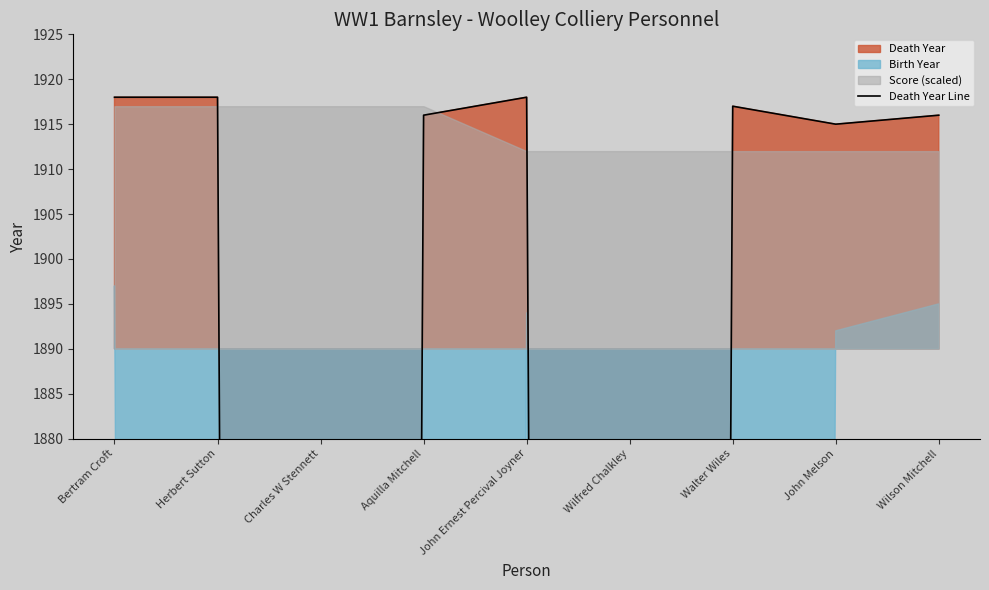

True or false: the data has more than 1 interior local peaks.

True